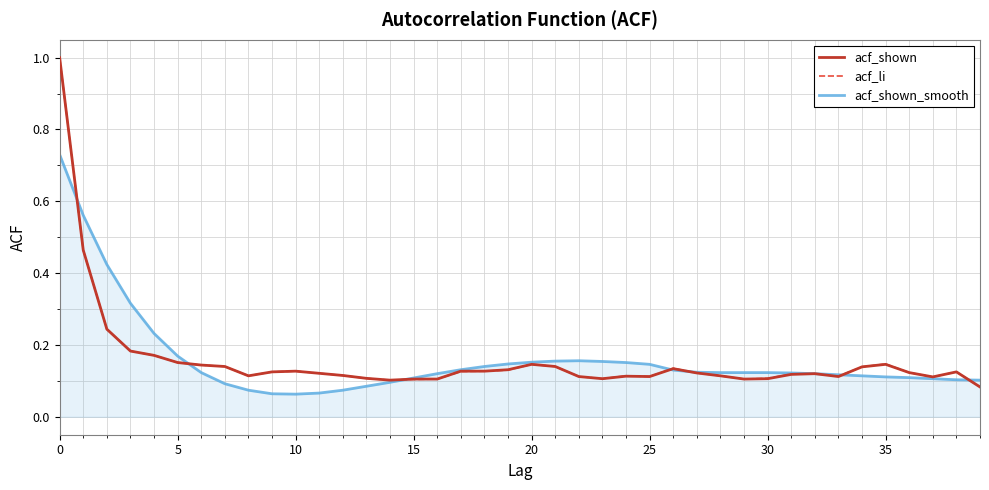

What is the greatest value displayed?

1.0